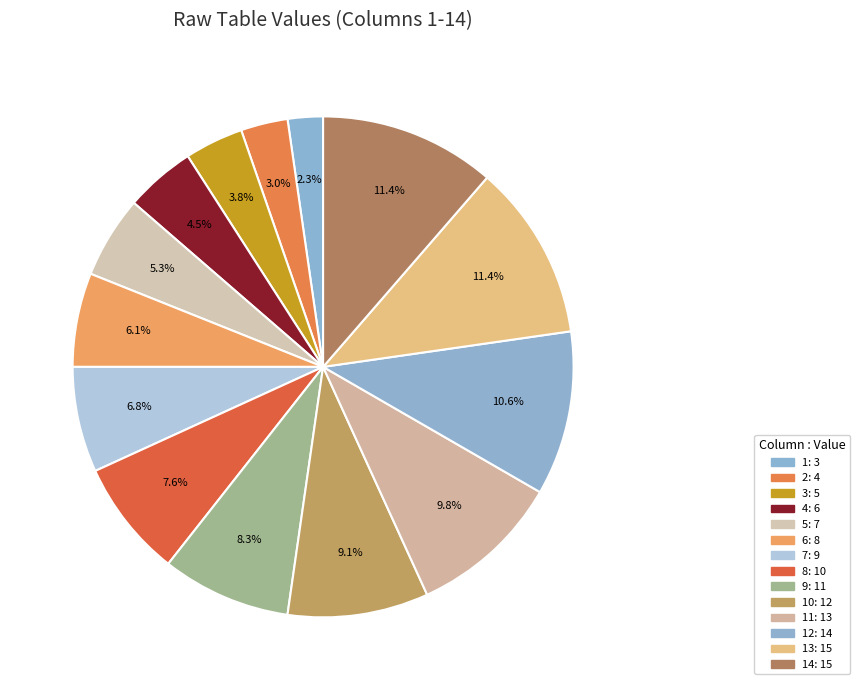

Count the number of slices in the pie.

14